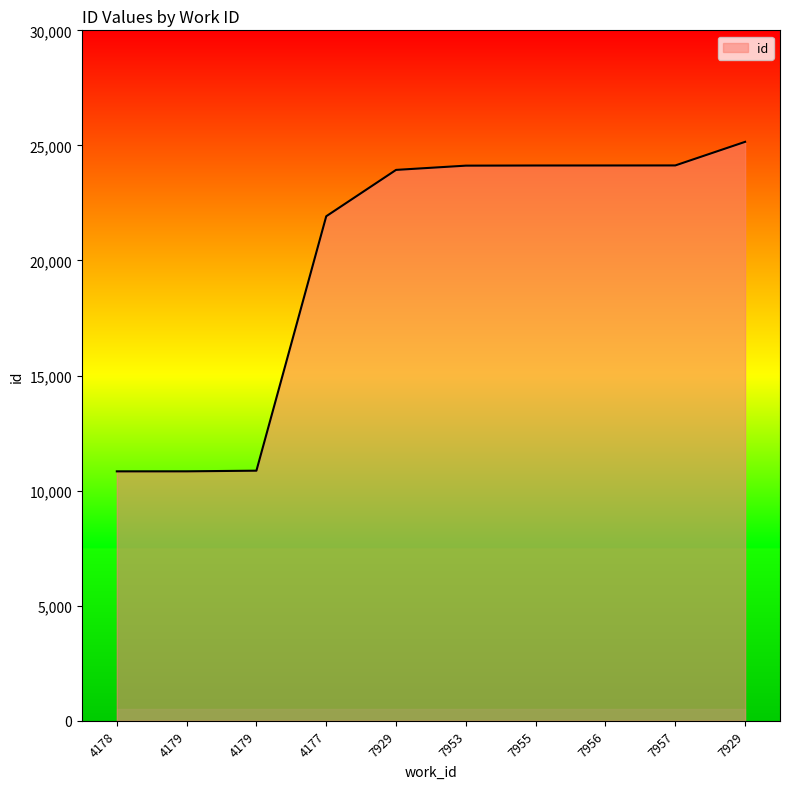

What is the sum of all values?

200066